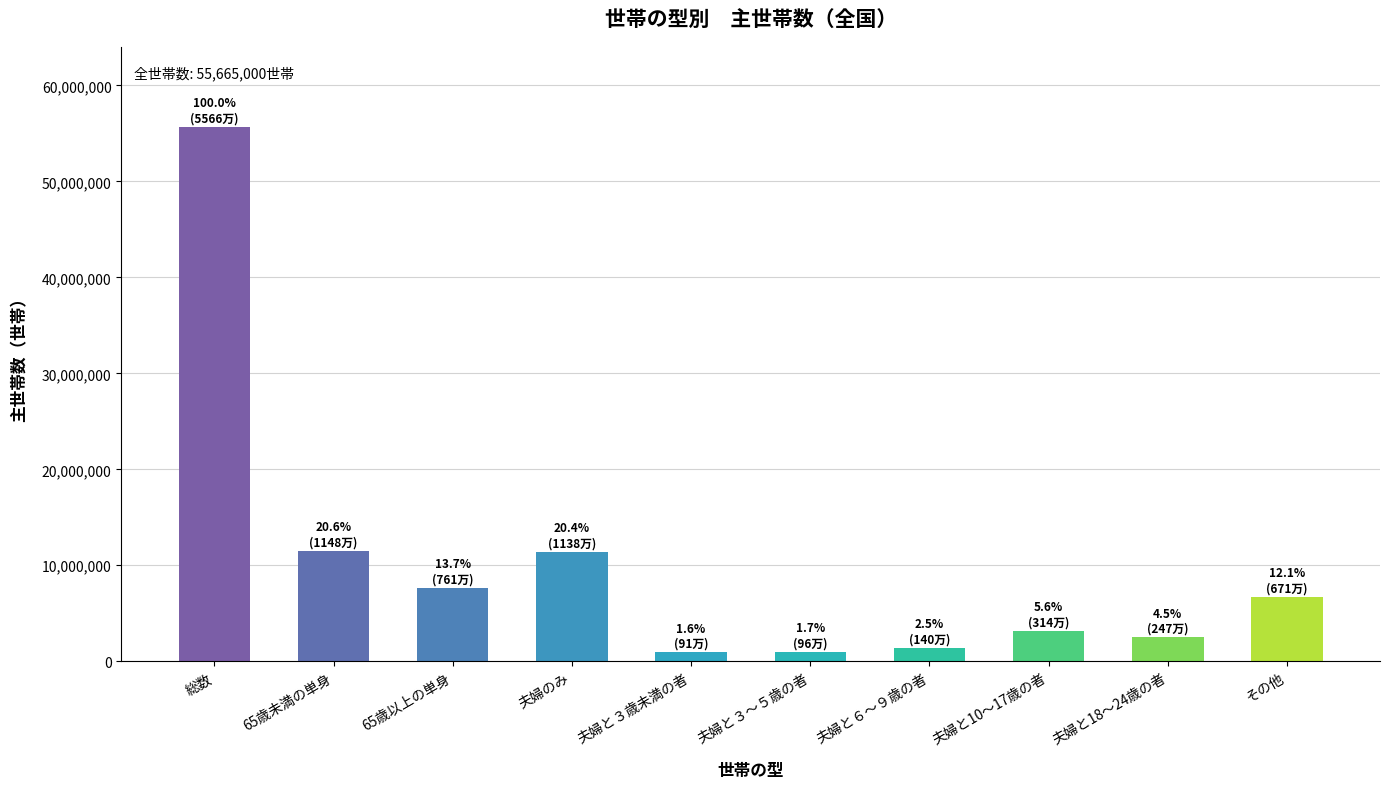

The chart shows a value of 7842862 at 夫婦のみ. True or false?

False